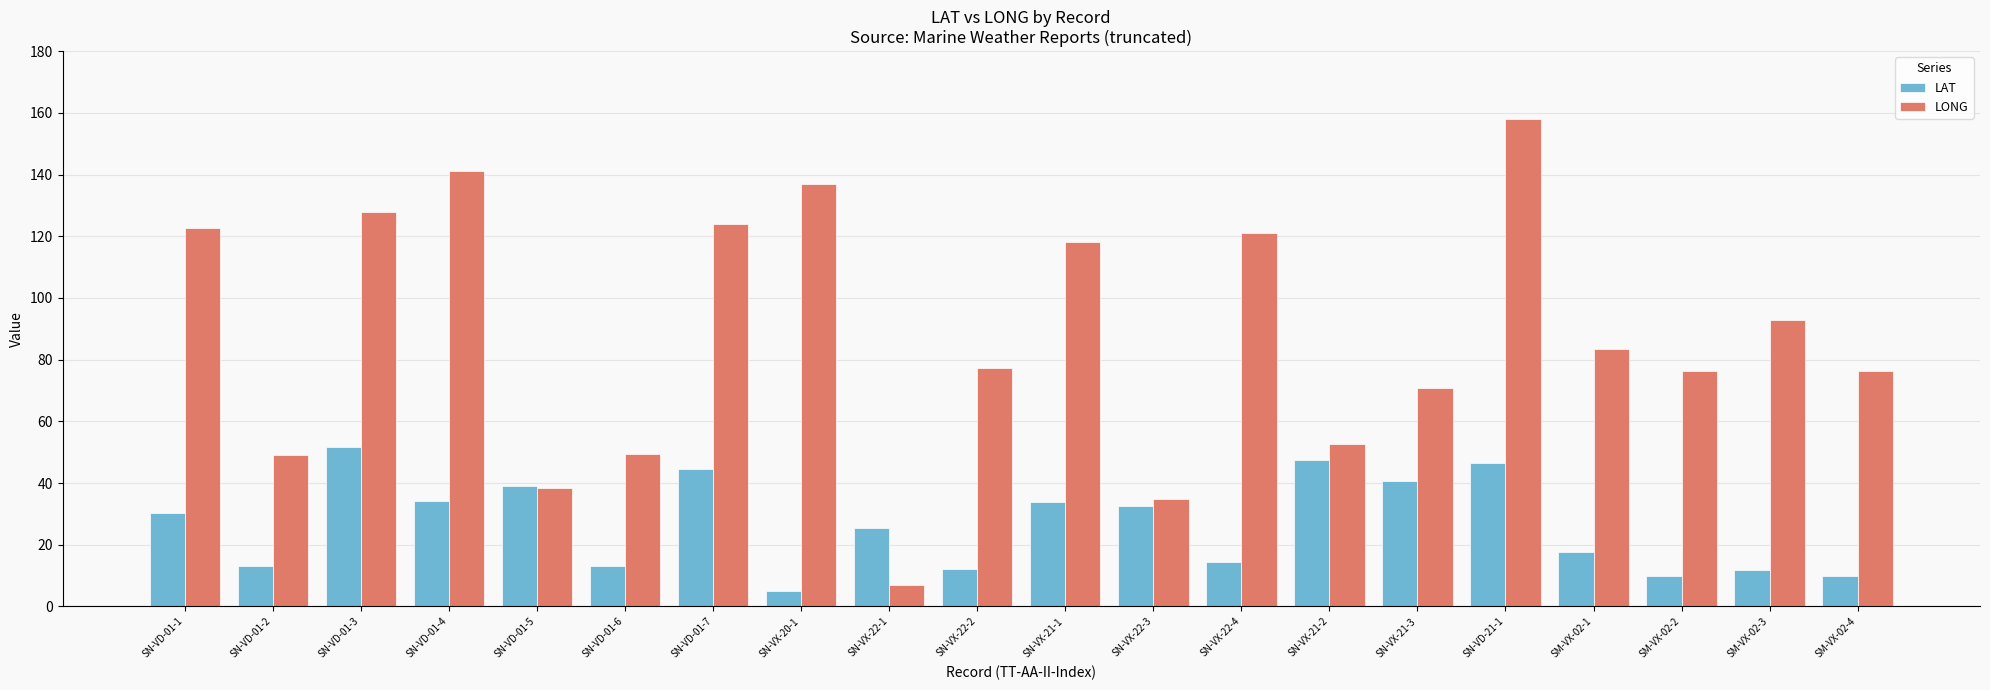

Rank the series by their maximum value, from lowest to highest.

LAT, LONG